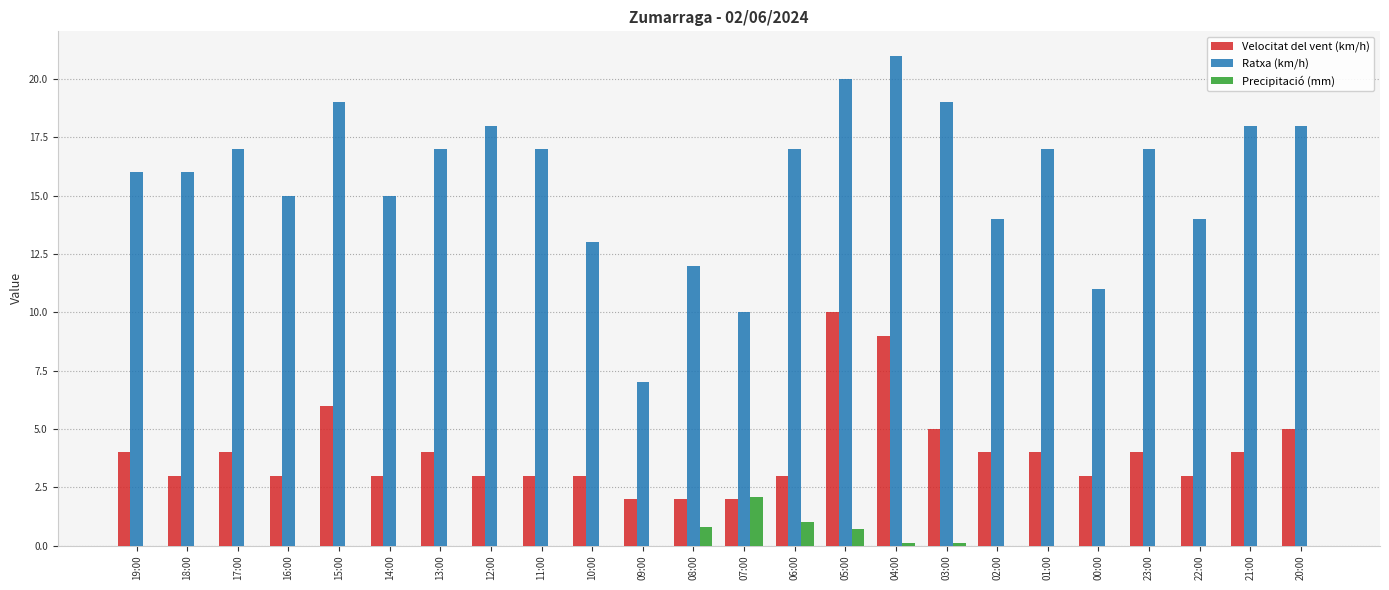

At which label does Velocitat del vent (km/h) reach its peak?

05:00